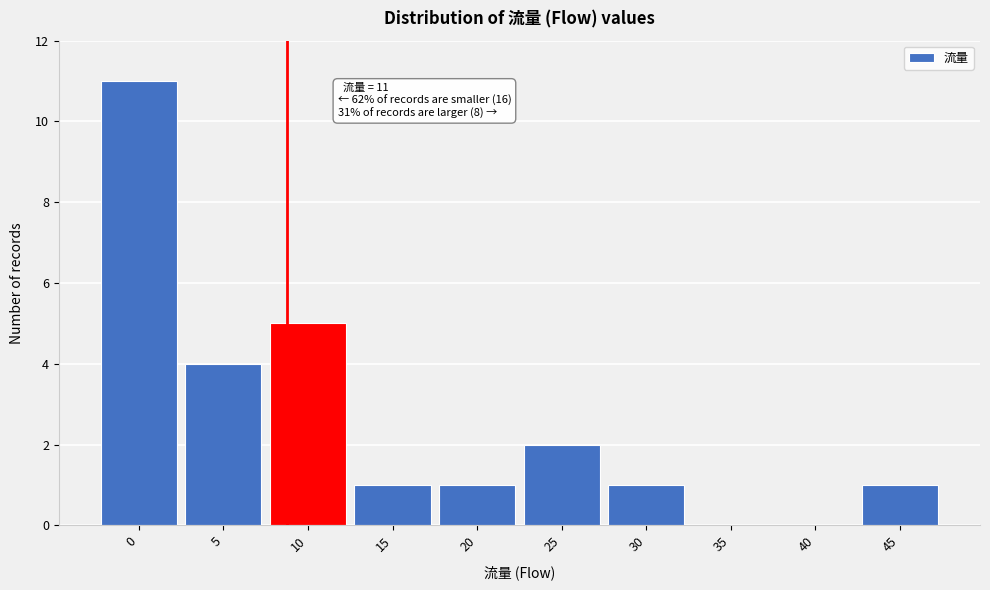

Reading left to right, transcribe all the data shown in this chart.

0=11	5=4	10=5	15=1	20=1	25=2	30=1	35=0	40=0	45=1